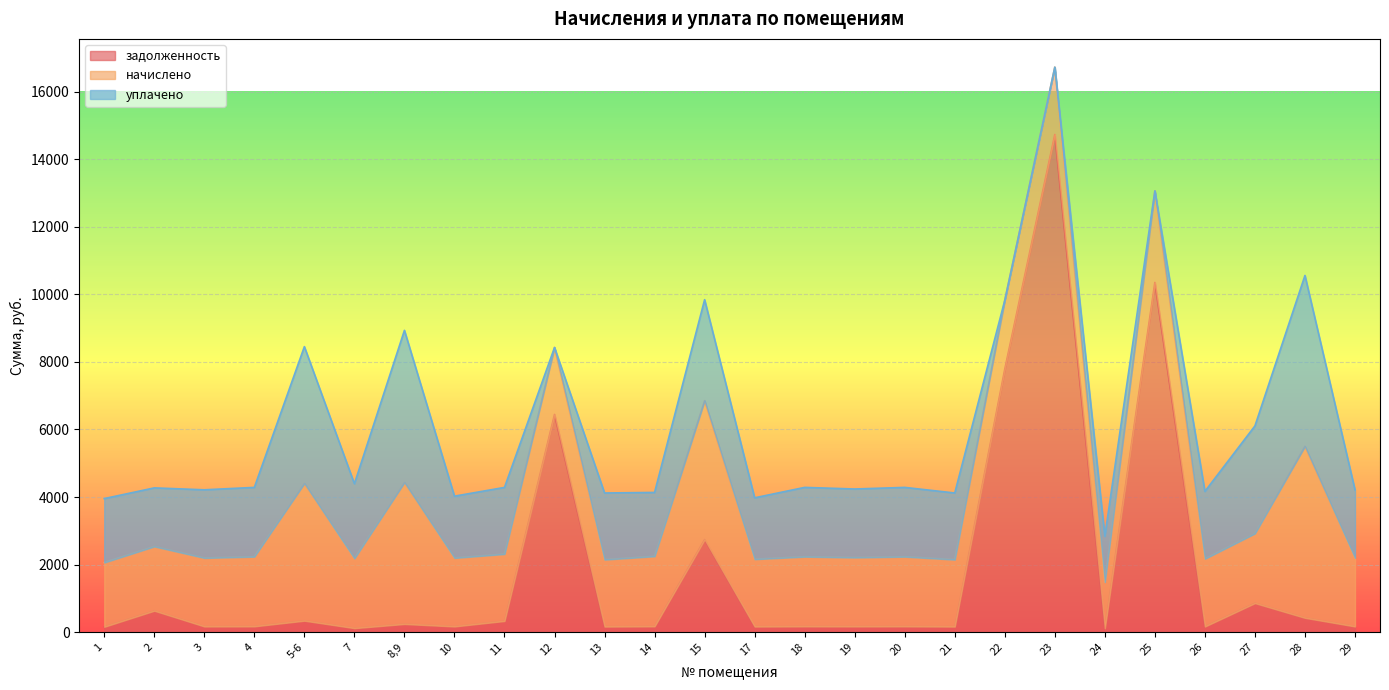

What is the lowest value of the задолженность series?

113.9